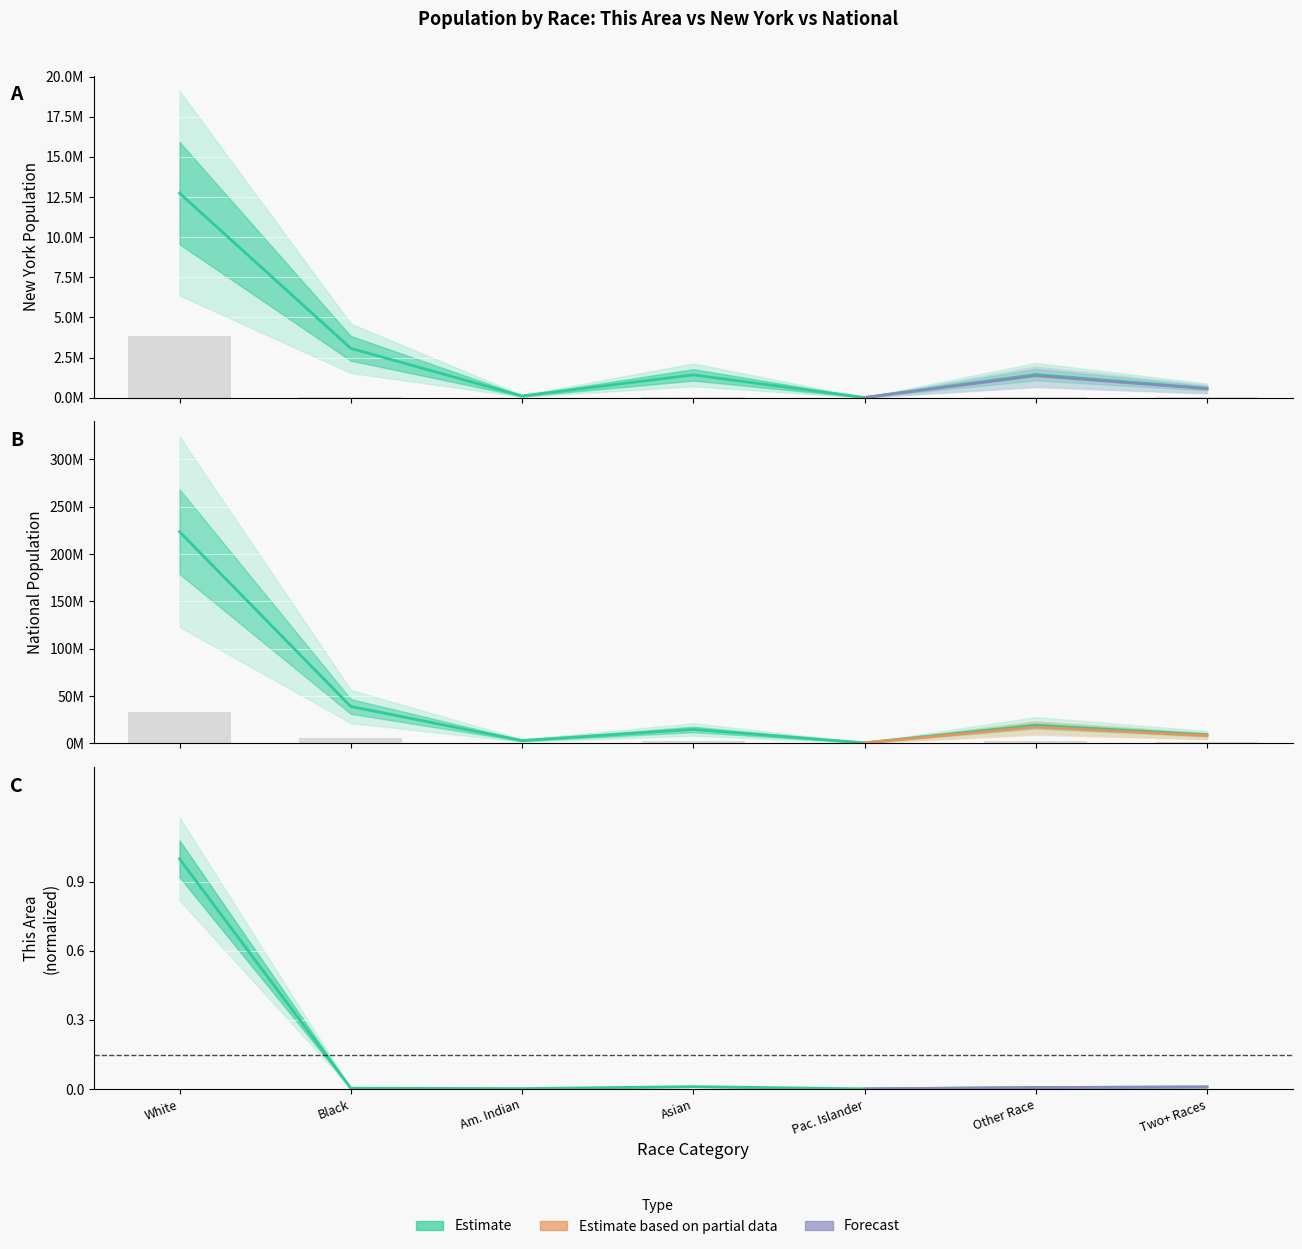

What is the smallest value displayed?

2147.4